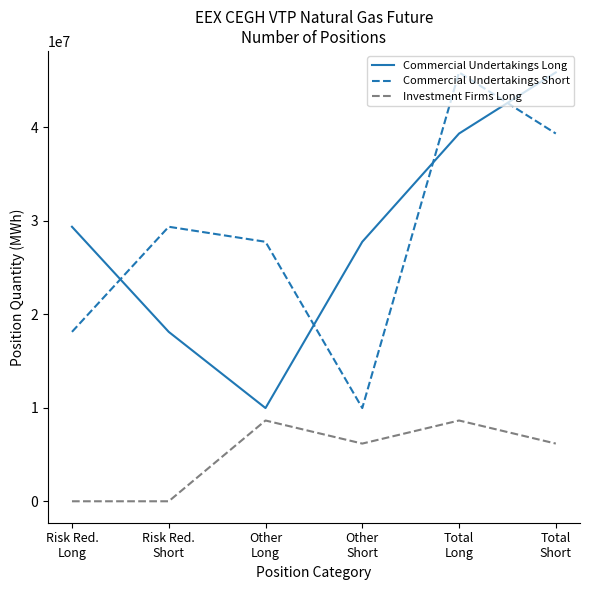

How many values in the Commercial Undertakings Long series are below 29363105?

3